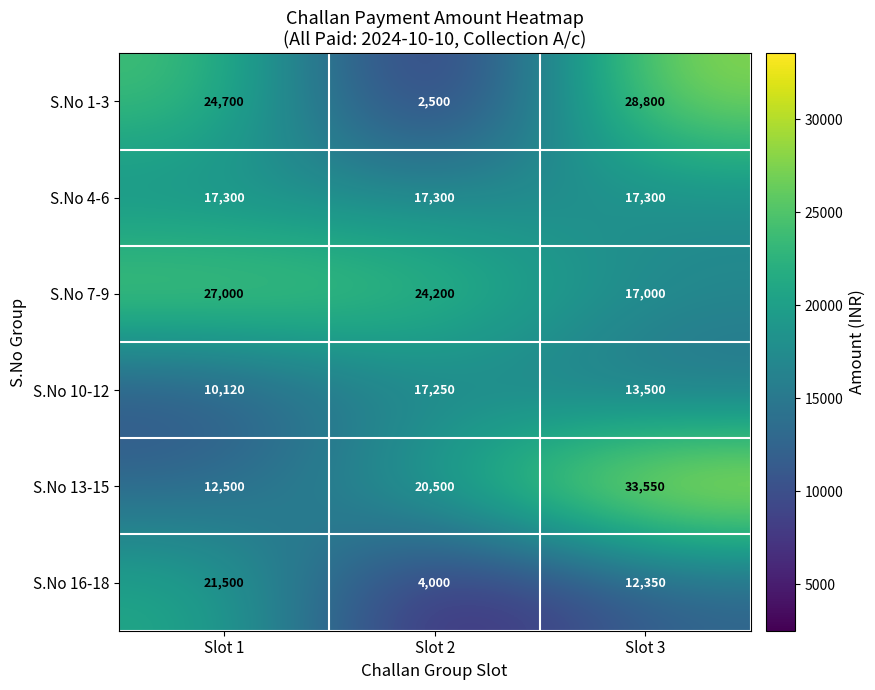

Which category has the lowest value across all series?

Slot 2